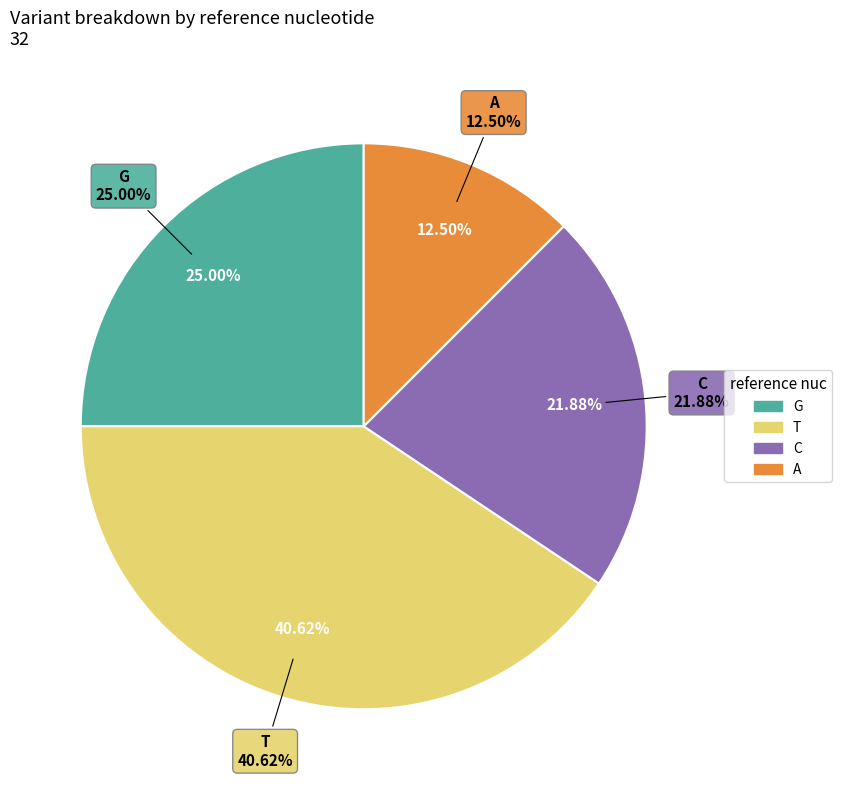

How many slices are in this pie chart?

4